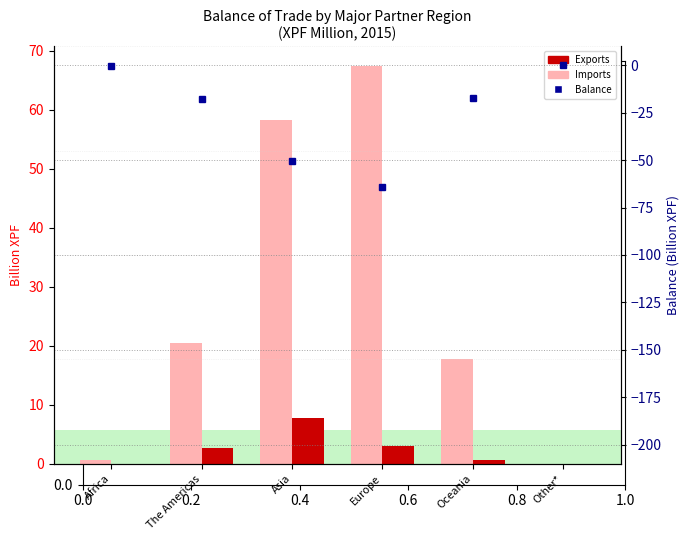

What is the difference between the Imports (Billion XPF) values at Africa and Europe?

66.7